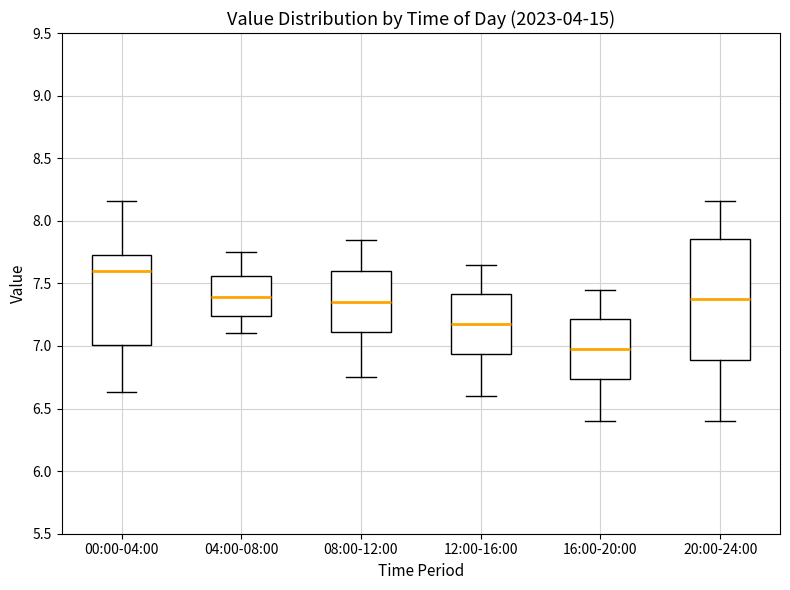

Reading left to right, transcribe this box plot: for each box, give where its median line is, the range the box spans, and where its two whiskers end, as read against the y-axis. The values are not printed on the chart, so give them approximately, as read against the axis.

00:00-04:00: median 7.60, box 7.00 to 7.75, whiskers 6.65 to 8.15
04:00-08:00: median 7.40, box 7.25 to 7.55, whiskers 7.10 to 7.75
08:00-12:00: median 7.35, box 7.10 to 7.60, whiskers 6.75 to 7.85
12:00-16:00: median 7.20, box 6.95 to 7.40, whiskers 6.60 to 7.65
16:00-20:00: median 7.00, box 6.75 to 7.20, whiskers 6.40 to 7.45
20:00-24:00: median 7.40, box 6.90 to 7.85, whiskers 6.40 to 8.15